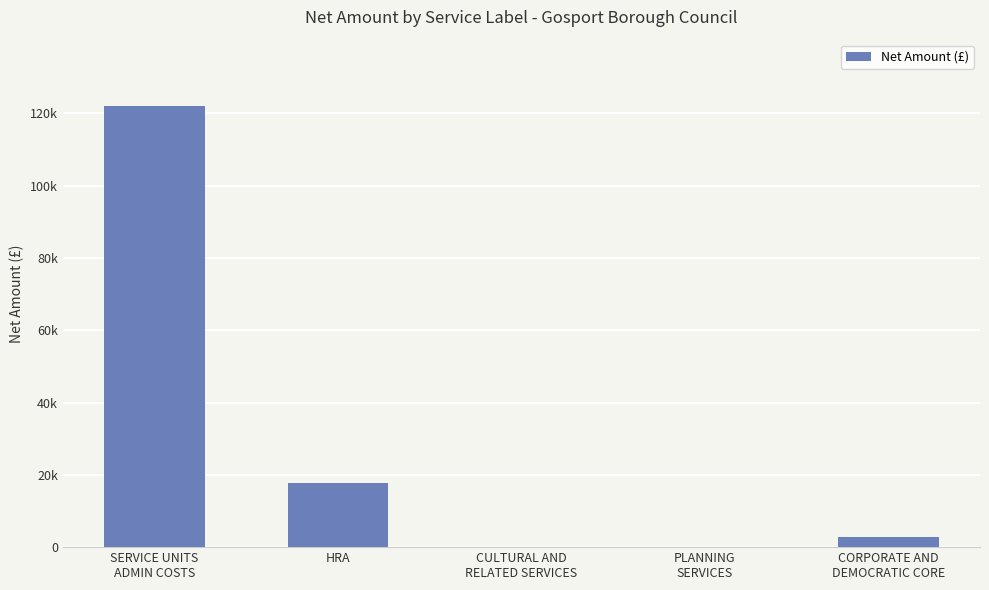

What is the greatest value displayed?

122090.7